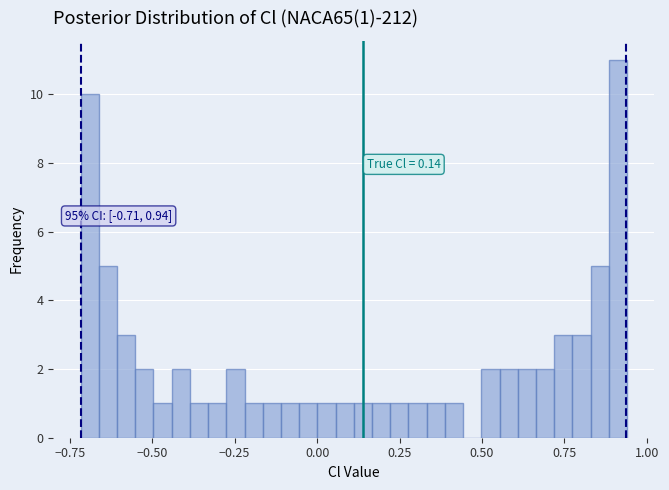

Read against the x-axis, roughly where is the centre of the tallest bar?

0.90